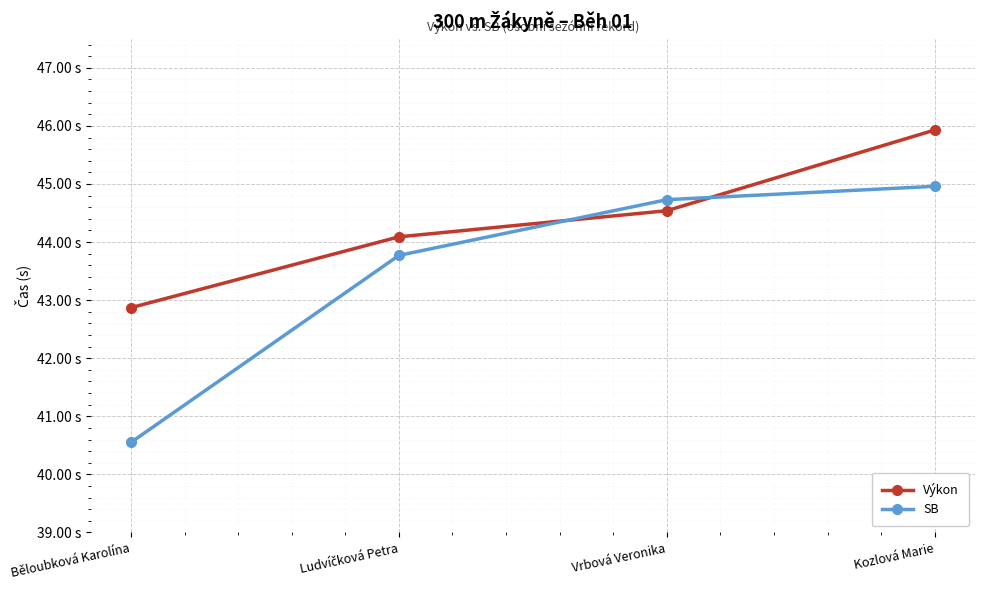

What is the minimum value for SB?

40.5